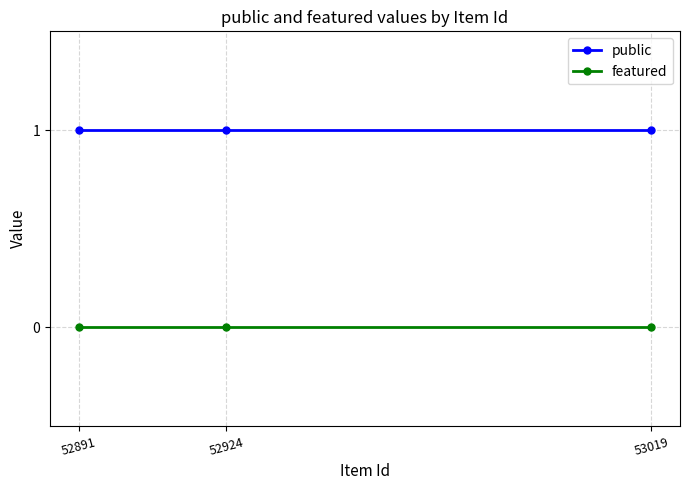

List the series in order of their overall mean, highest first.

public, featured